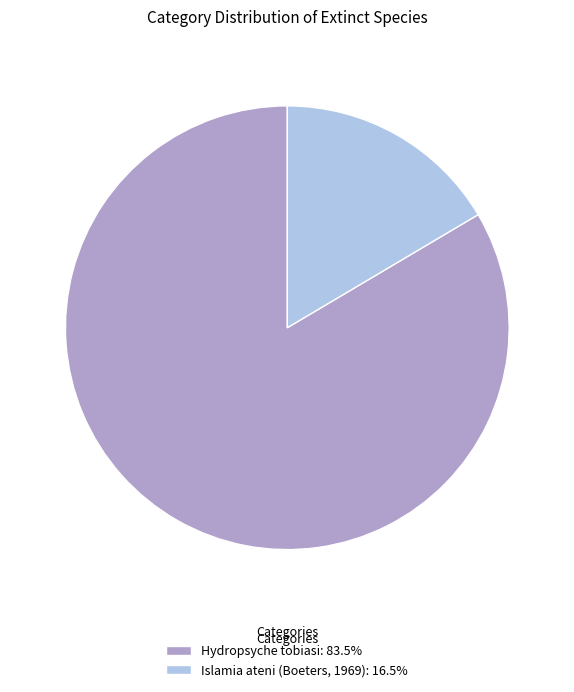

Is Islamia ateni (Boeters, 1969) the majority of the pie?

No